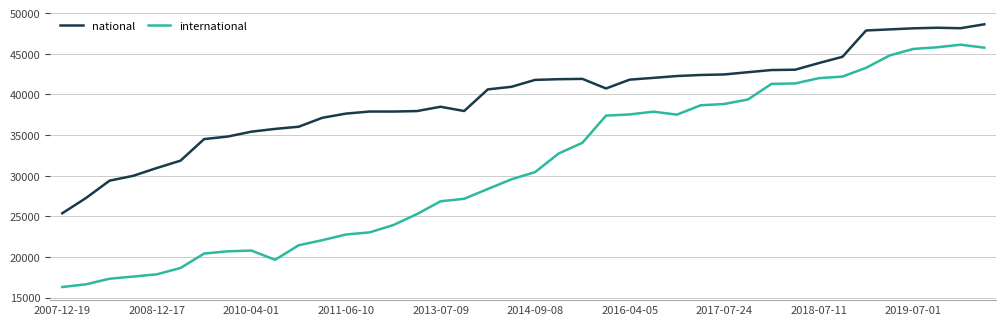

True or false: international and national cross at least once.

False